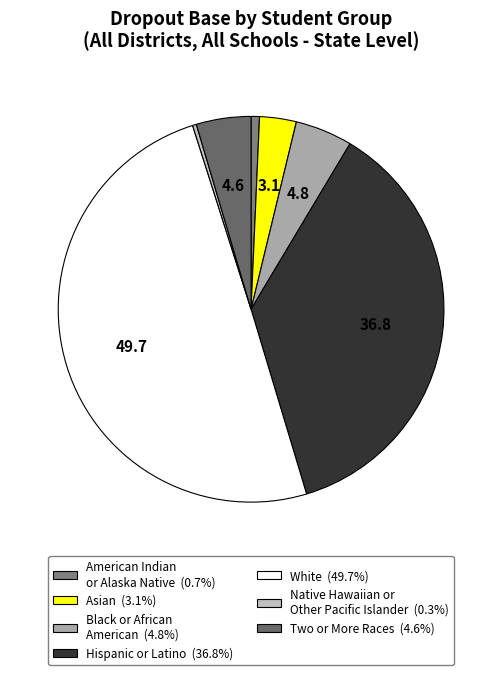

How many slices are in this pie chart?

7